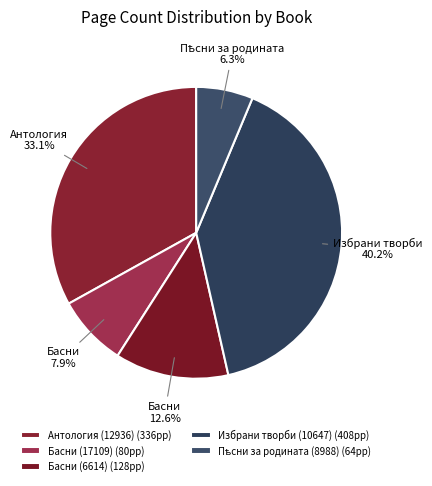

Is there any slice that represents more than half of the pie?

No